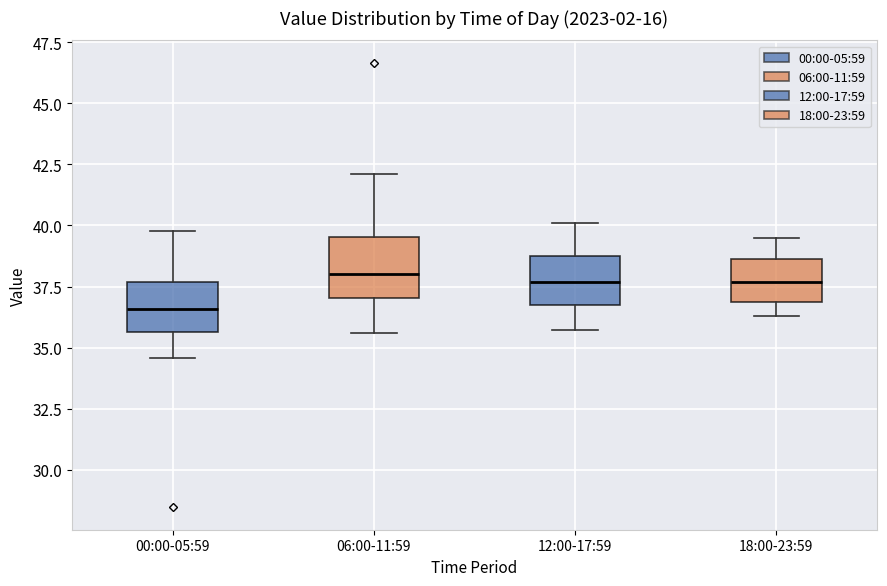

Reading left to right, transcribe this box plot: for each box, give where its median line is, the range the box spans, and where its two whiskers end, as read against the y-axis. The values are not printed on the chart, so give them approximately, as read against the axis.

00:00-05:59: median 36.5, box 35.5 to 37.5, whiskers 34.5 to 40.0
06:00-11:59: median 38.0, box 37.0 to 39.5, whiskers 35.5 to 42.0
12:00-17:59: median 37.5, box 37.0 to 39.0, whiskers 35.5 to 40.0
18:00-23:59: median 37.5, box 37.0 to 38.5, whiskers 36.5 to 39.5